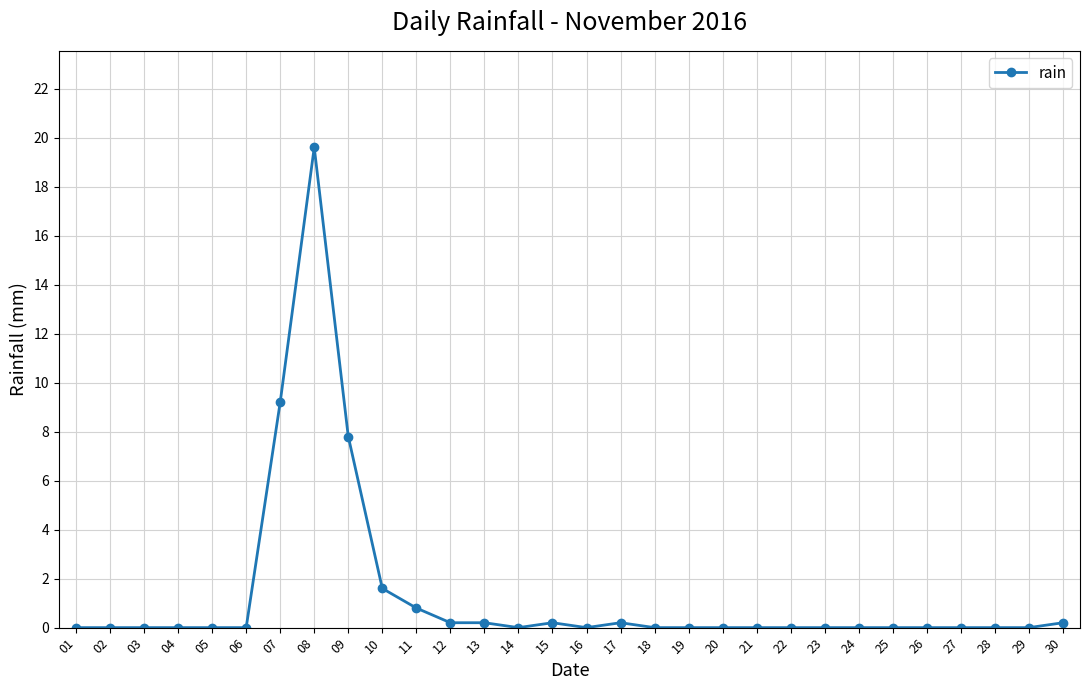

True or false: the data has more than 2 interior local peaks.

True